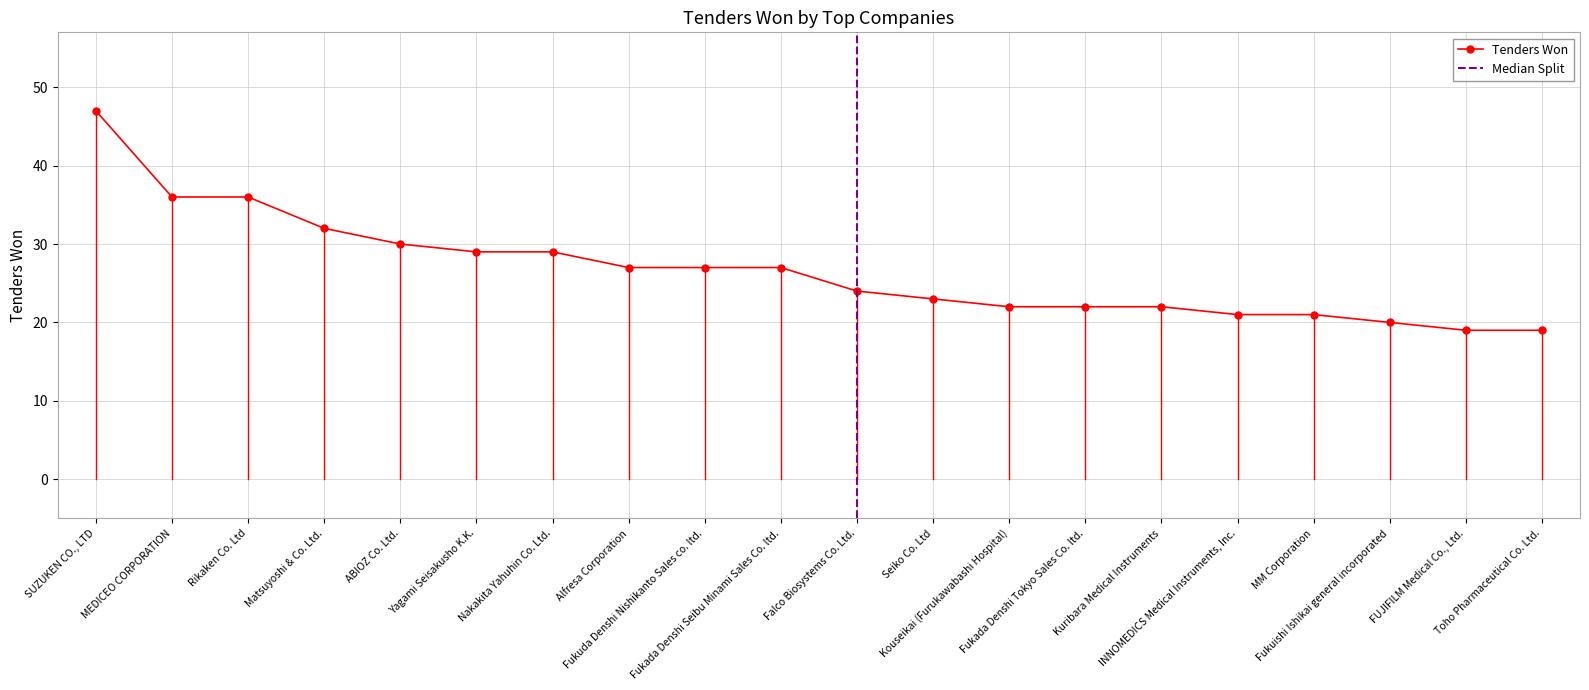

What is the minimum value shown in the chart?

19